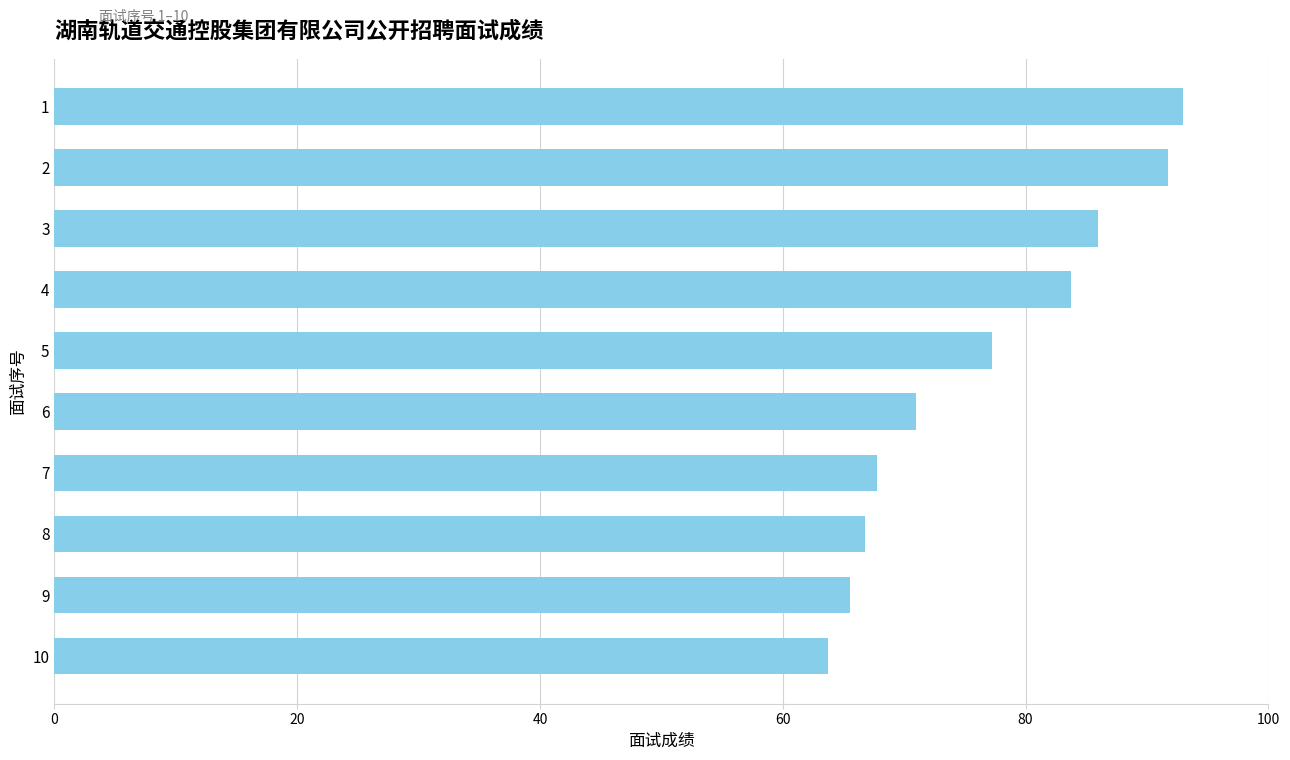

List the labels in order of value, largest first.

1, 2, 3, 4, 5, 6, 7, 8, 9, 10